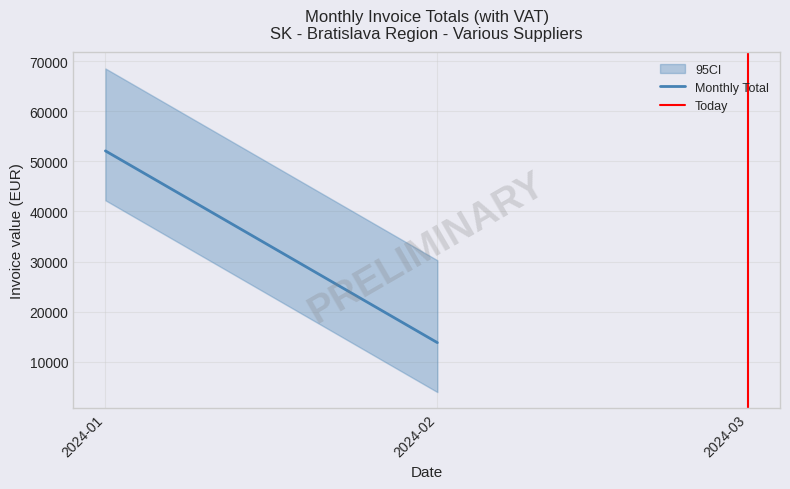

The value of Monthly Total at 2024-02 is 13779.0. True or false?

True